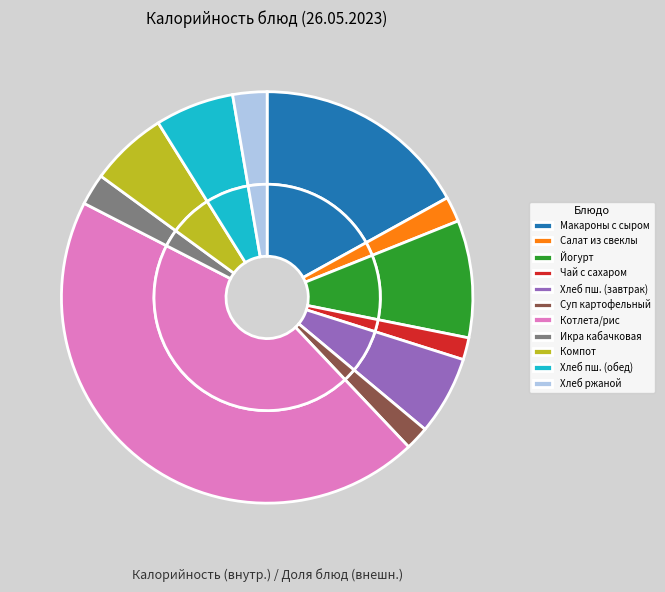

True or false: Икра кабачковая accounts for 1% of the total.

False